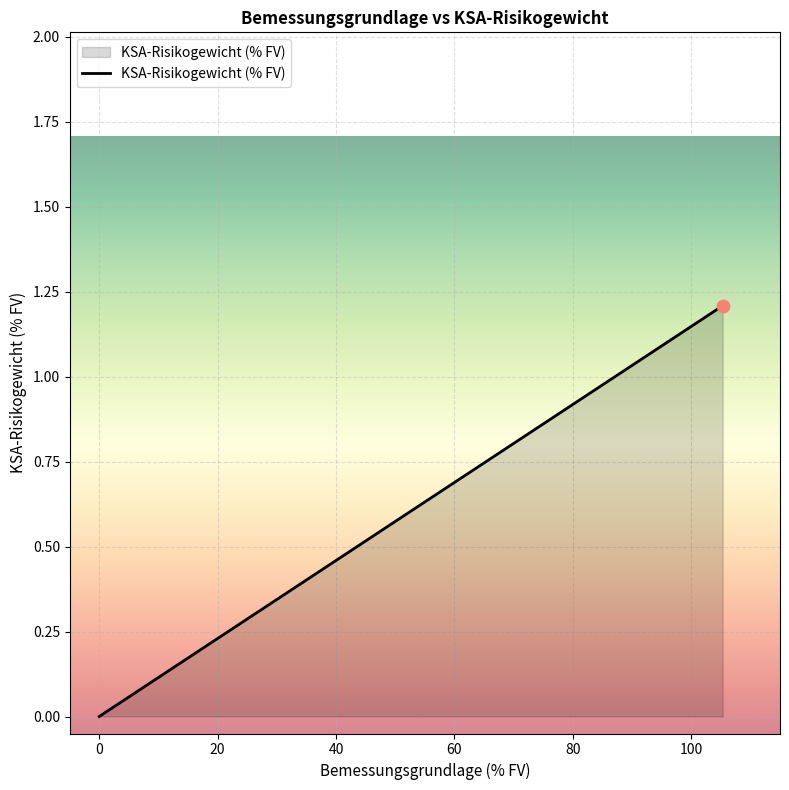

What is the change in value from 105.31594163756 to 0.0?

-1.2